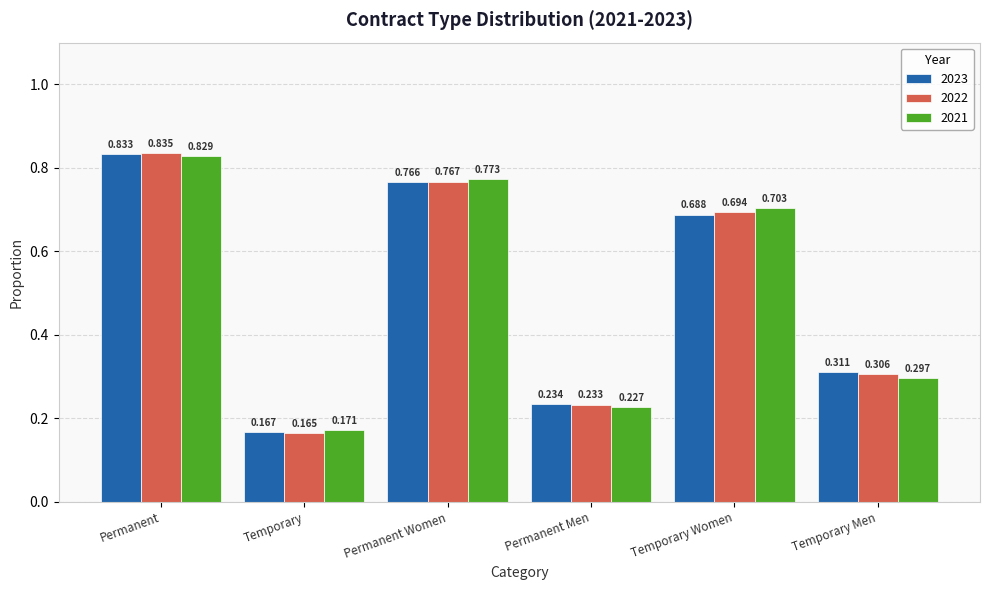

What is the sum of all 2023 values?

3.0